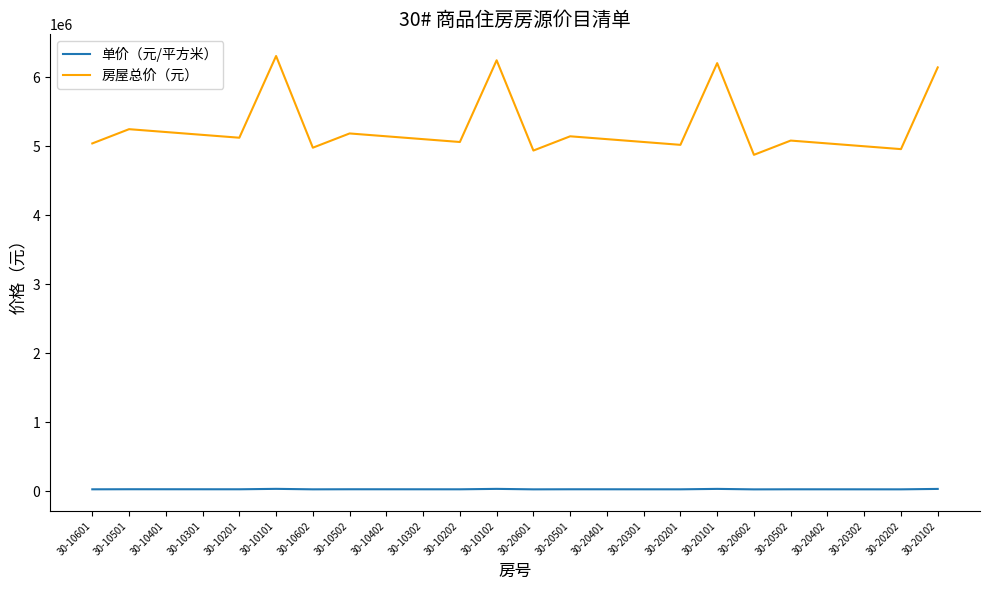

Which series has the widest spread of values?

房屋总价（元）